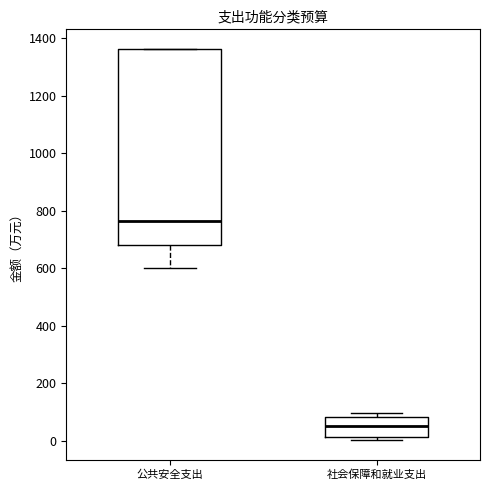

Where is the lower edge of the box for 社会保障和就业支出 on the y-axis? The values are not printed on the chart, so give them approximately, as read against the axis.

20